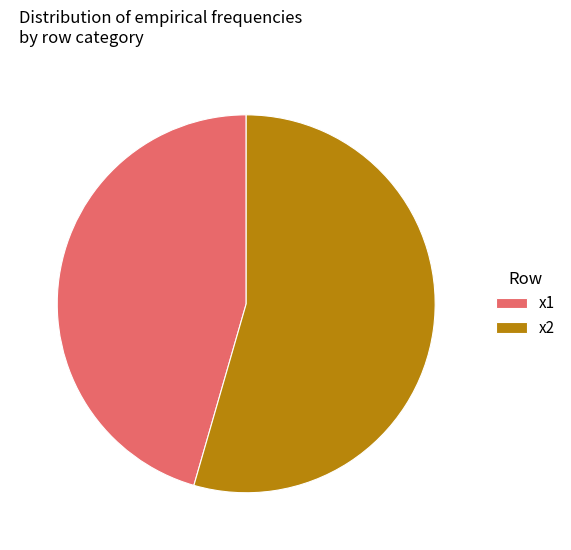

Which category has the biggest portion of the pie?

x2